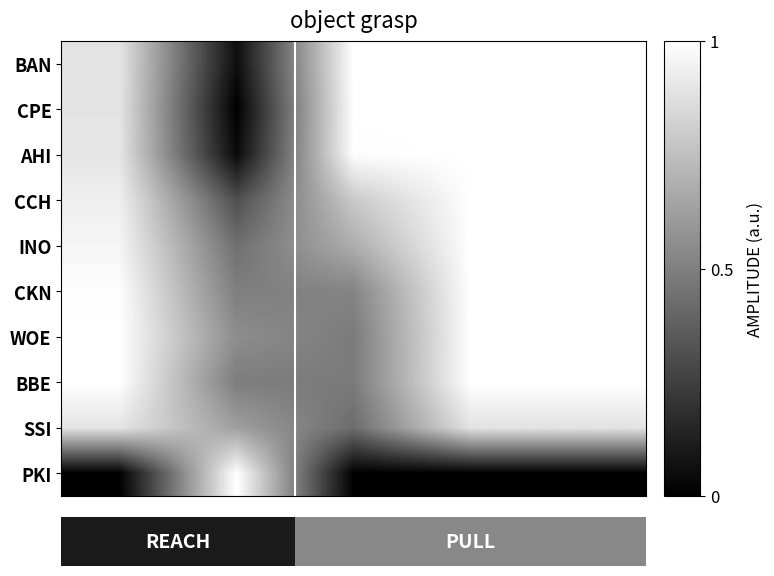

What is the maximum value shown in the chart?

1.0